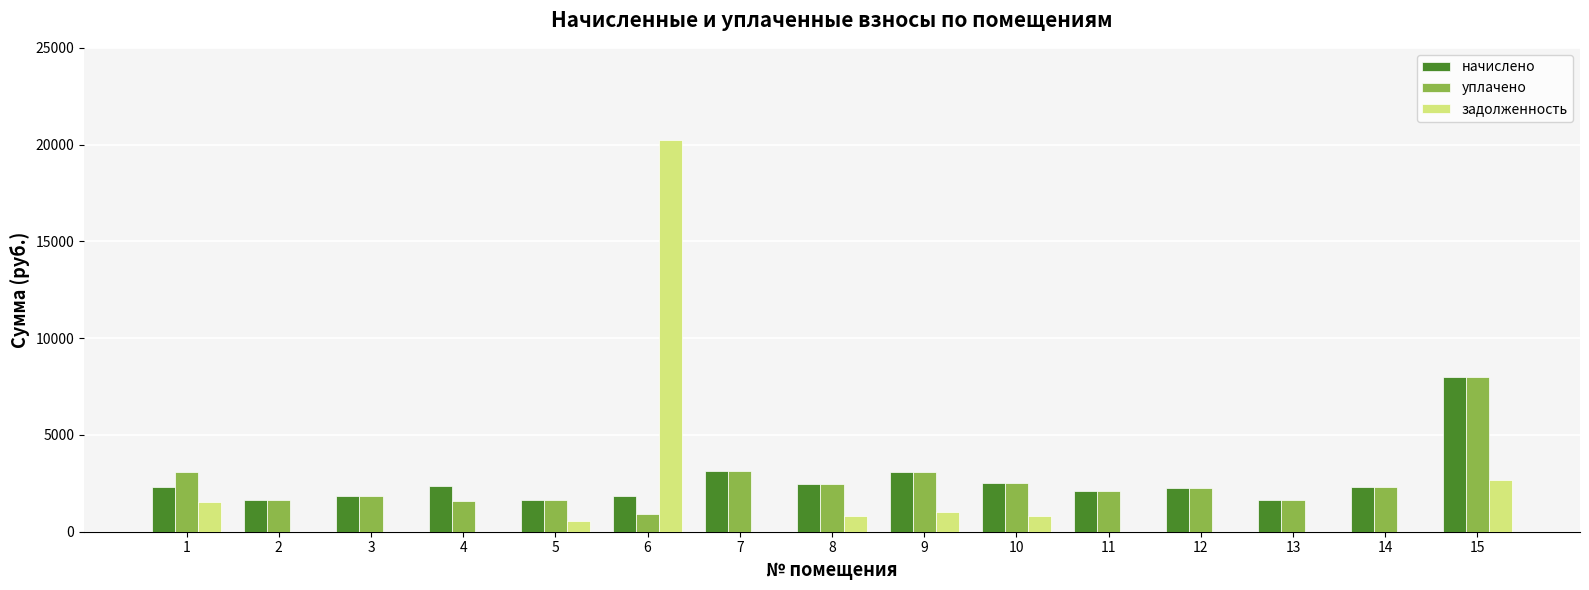

The value of задолженность at 1 is 1542.2. True or false?

True